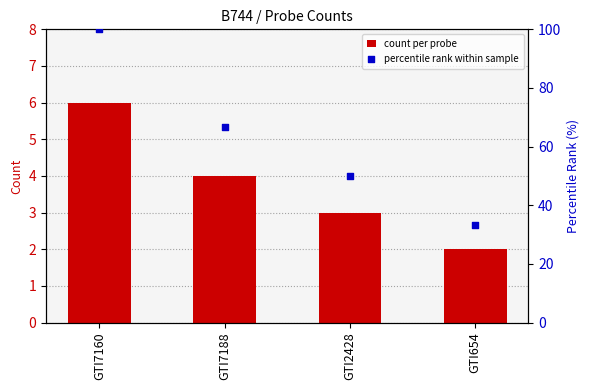

At how many categories does at least one series exceed 61?

2